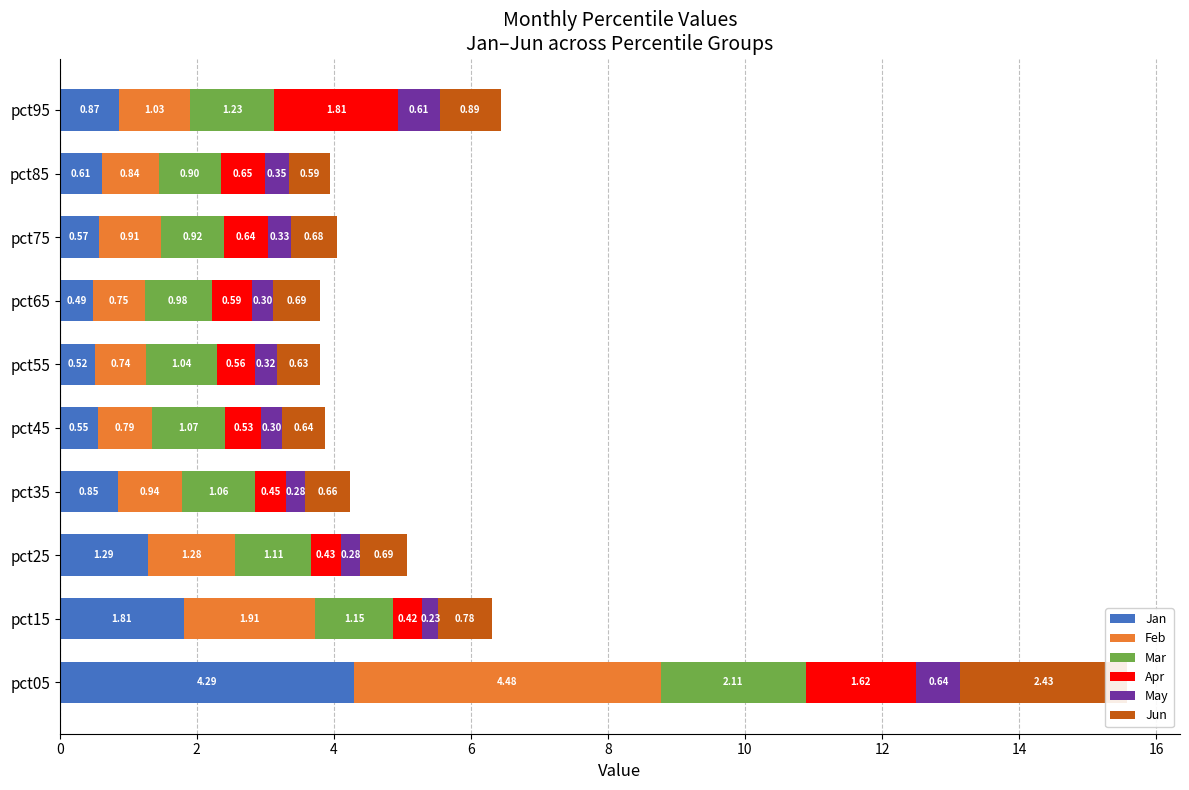

List the series in order of their peak value, lowest first.

May, Apr, Mar, Jun, Jan, Feb